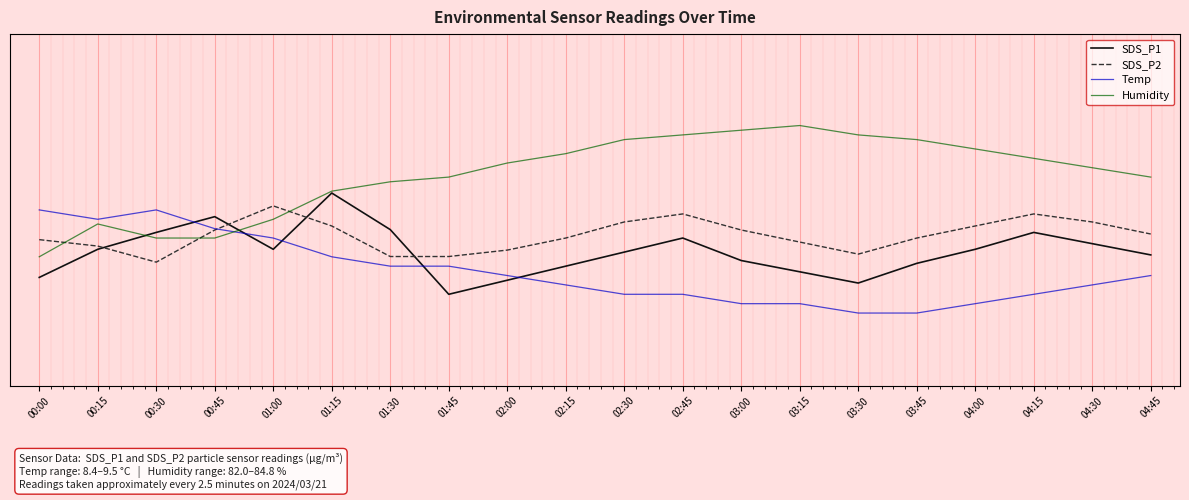

The value of SDS_P1 at 00:45 is 10.0. True or false?

False